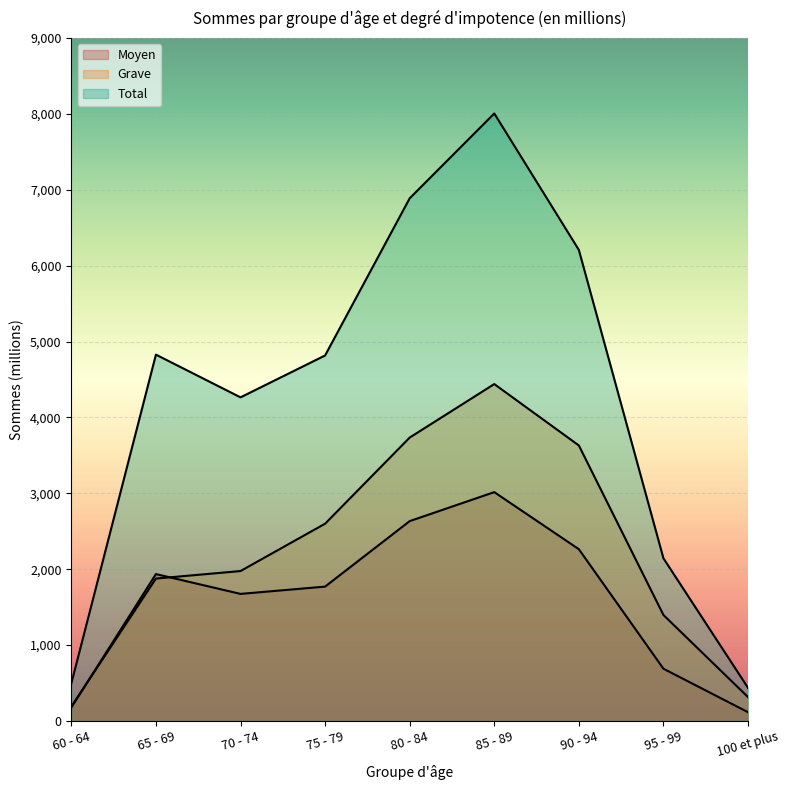

In Moyen, how many points are higher than both neighbors (excluding endpoints)?

2